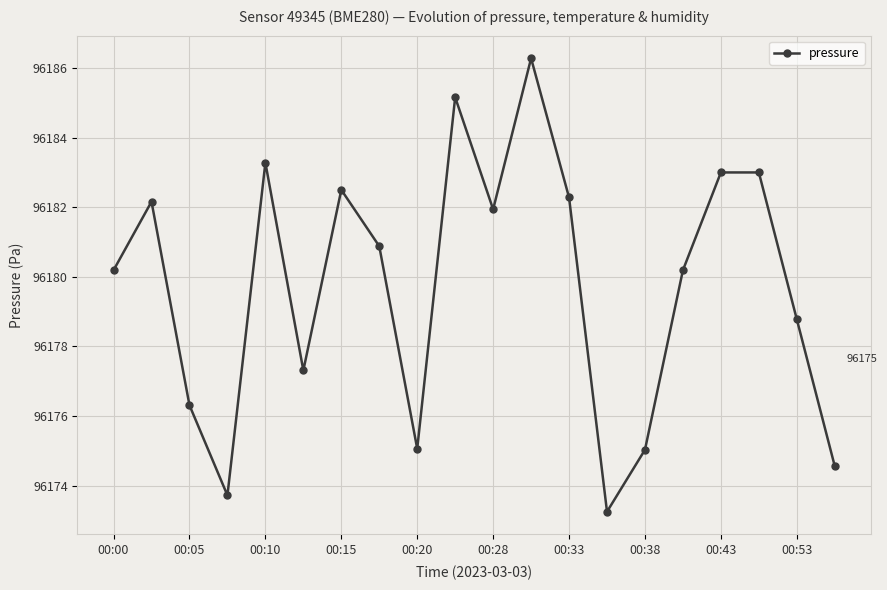

What is the value of the 2nd point from the left?

96182.2